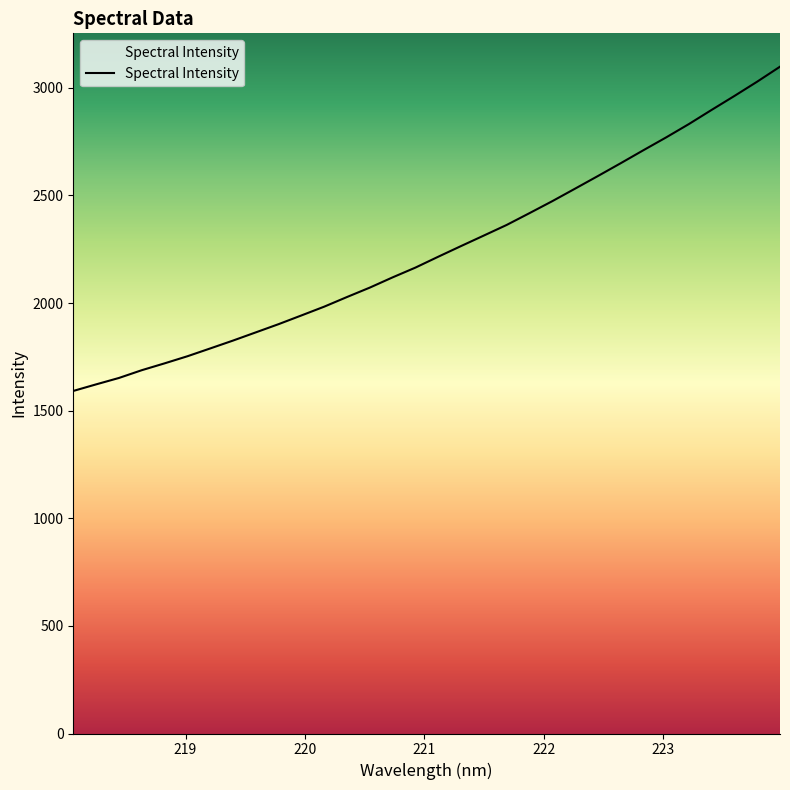

What is the maximum value shown in the chart?

3098.1